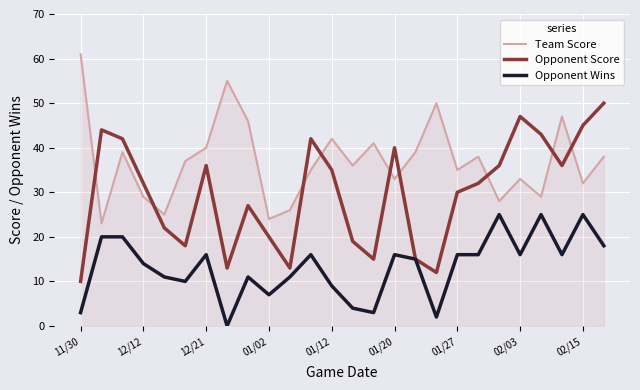

Does the chart have visible grid lines?

Yes